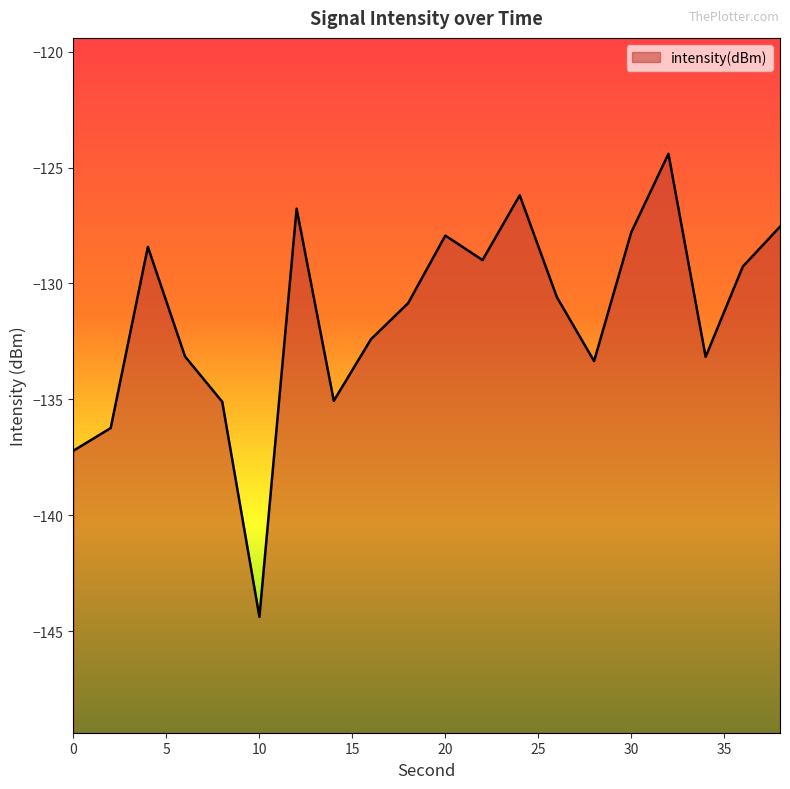

Where is the first local maximum?

4